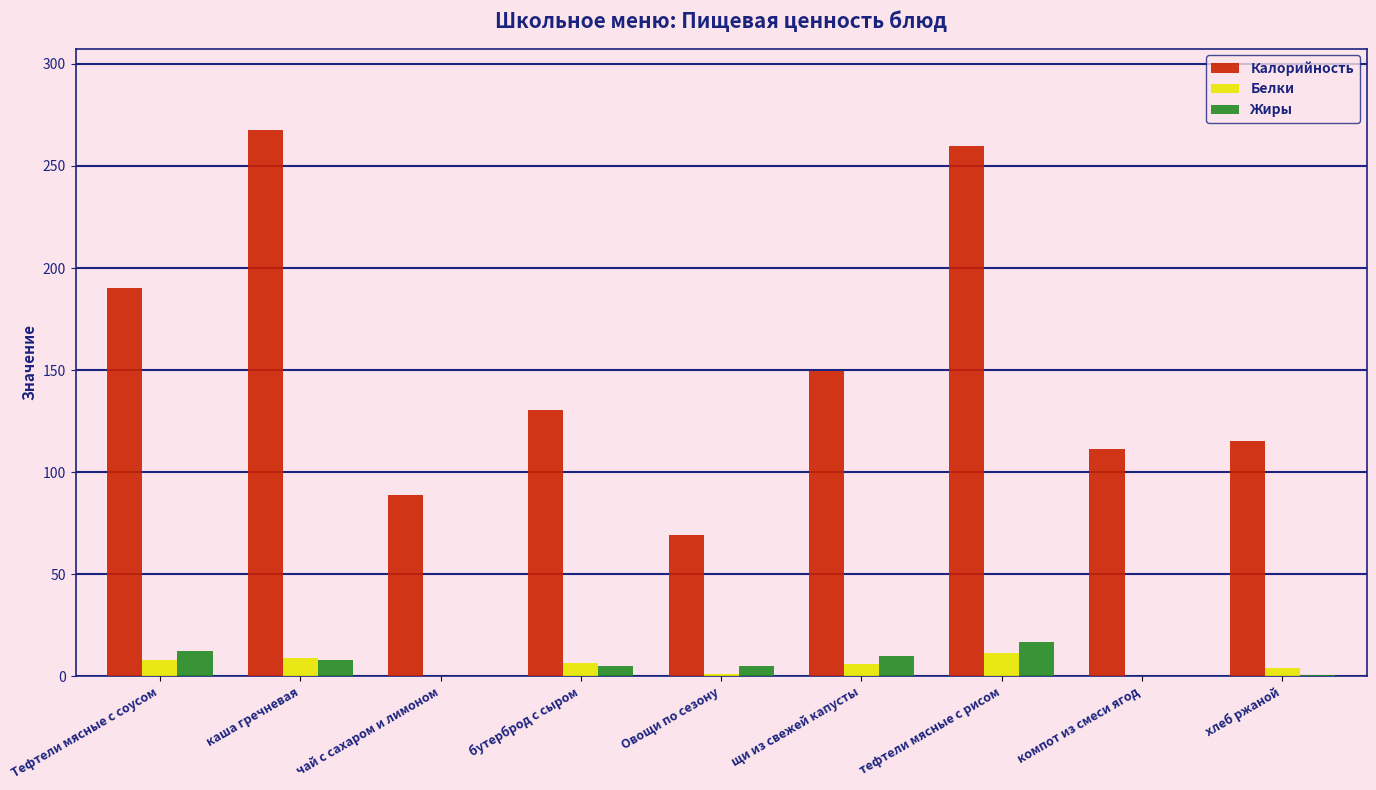

Which series changed the most between Тефтели мясные с соусом and тефтели мясные с рисом?

Калорийность